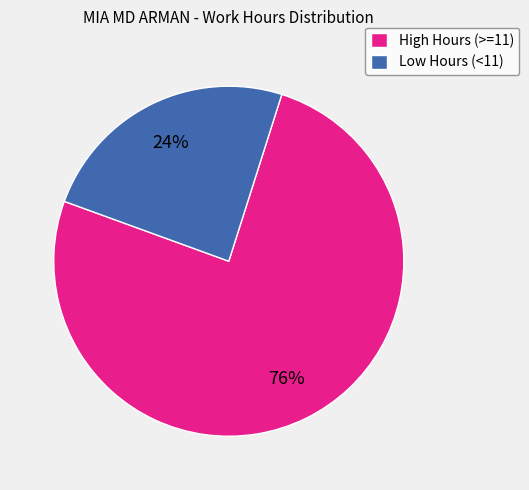

Is it true that High Hours (>=11) is 76% of the pie?

True